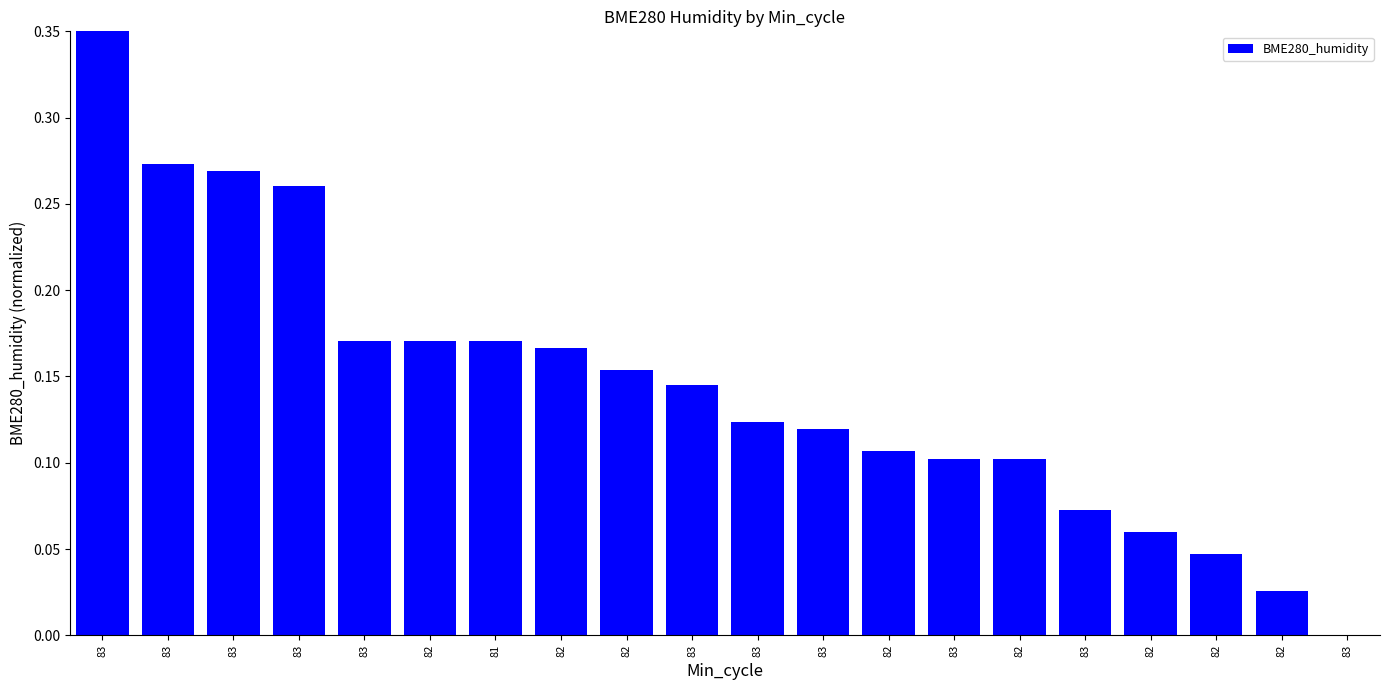

Reading right to left, extract all data points from this chart.

83=0.0	82=0.0	82=0.0	82=0.1	83=0.1	82=0.1	83=0.1	82=0.1	83=0.1	83=0.1	83=0.1	82=0.2	82=0.2	81=0.2	82=0.2	83=0.2	83=0.3	83=0.3	83=0.3	83=0.3